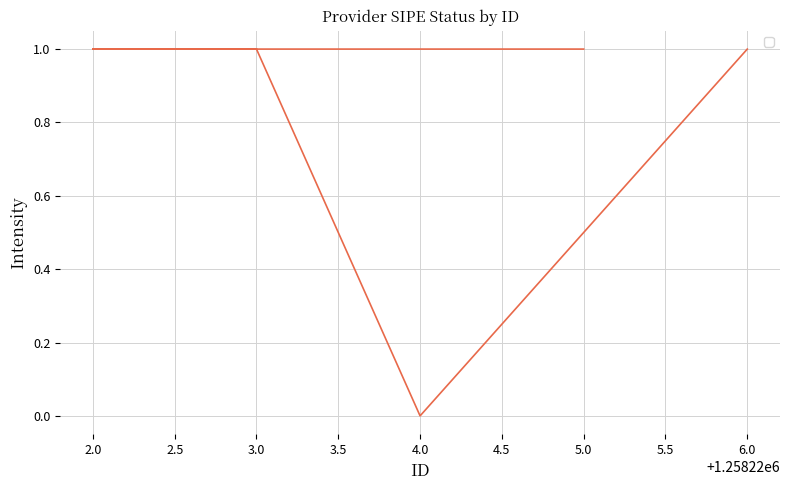

The chart shows a value of 1 at 5.0. True or false?

True